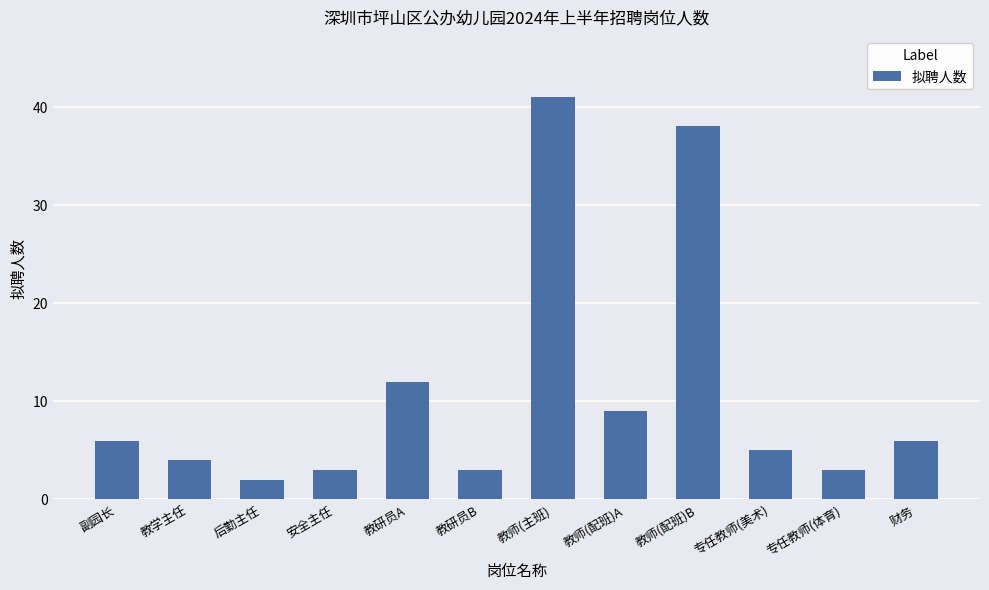

The value at 财务 is 4. True or false?

False